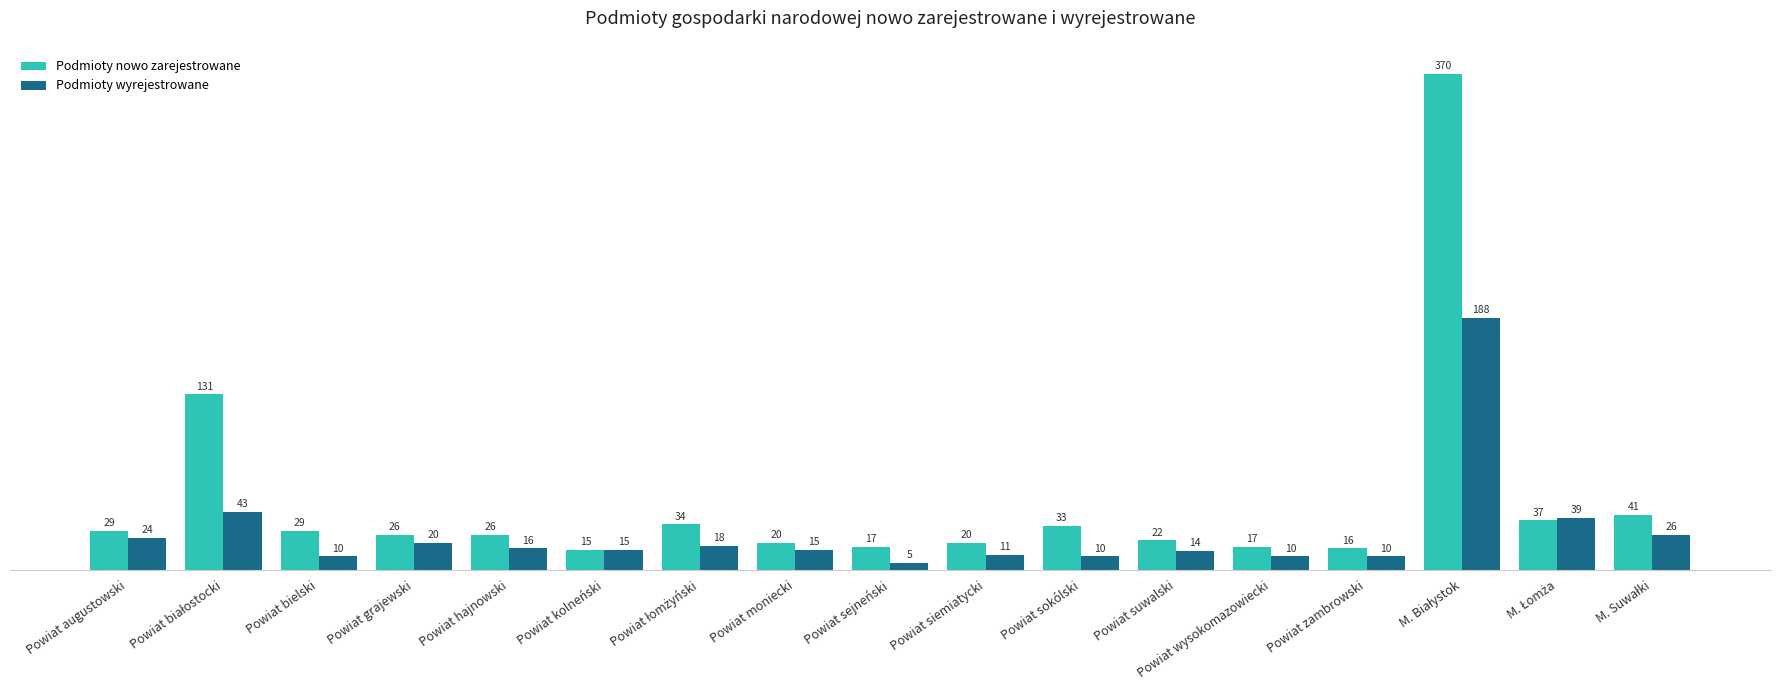

Which series has the largest range (max minus min)?

Podmioty nowo zarejestrowane